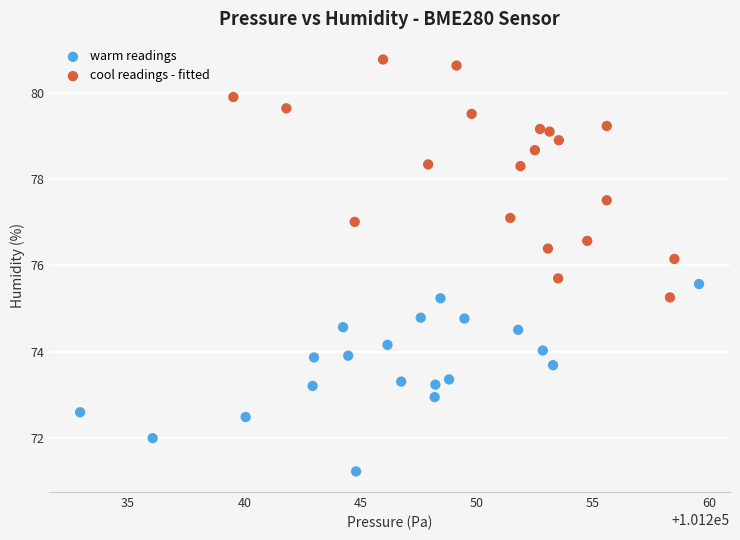

Which series reaches the maximum Y coordinate?

cool readings - fitted